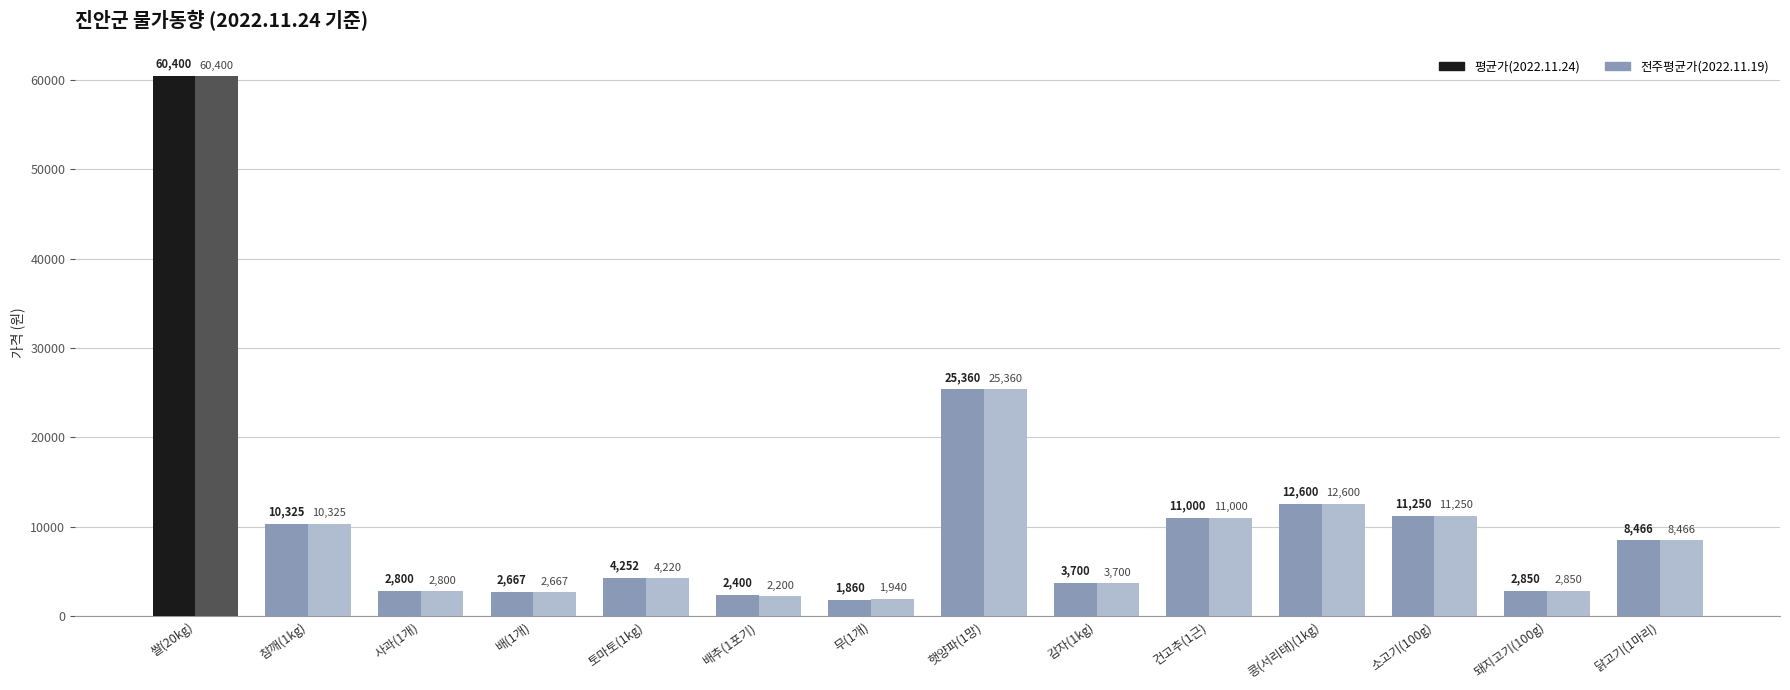

What is the difference between the 전주평균가(2022.11.19) values at 닭고기(1마리) and 참깨(1kg)?

1859